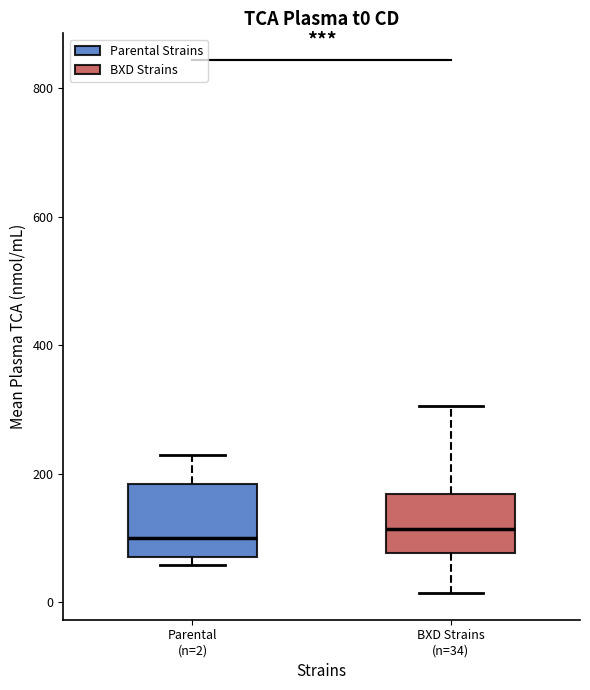

Comparing the boxes themselves (not the whiskers), which one is the tallest?

Parental (n=2)